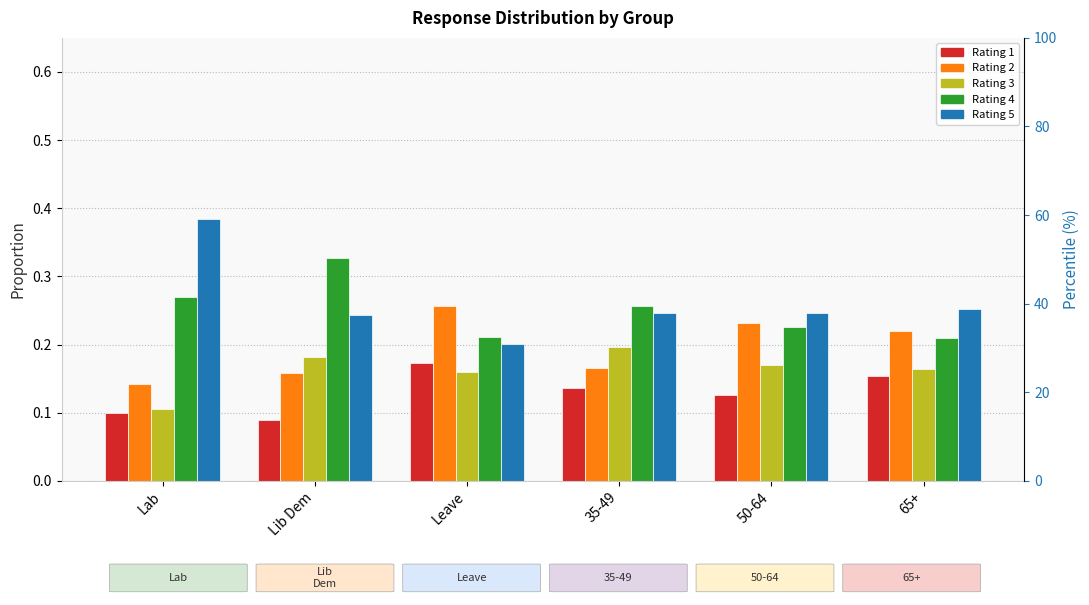

At which category does the chart reach its minimum across all series?

Lib Dem